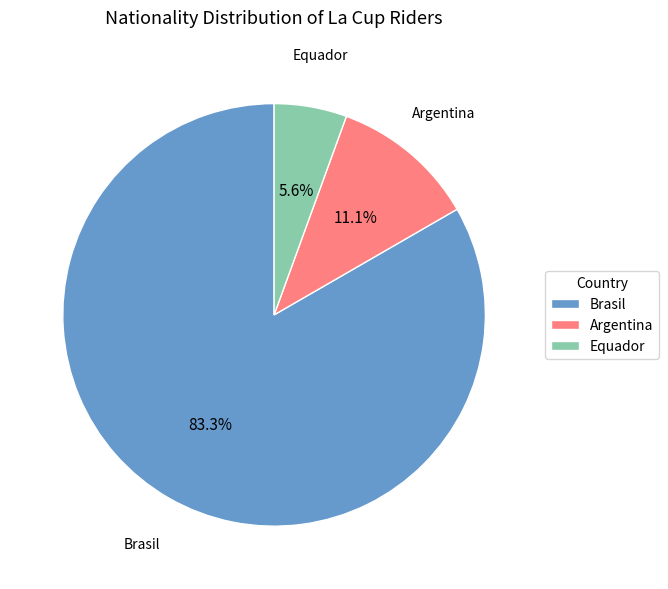

To the nearest percent, what percentage of the pie is Equador?

6%